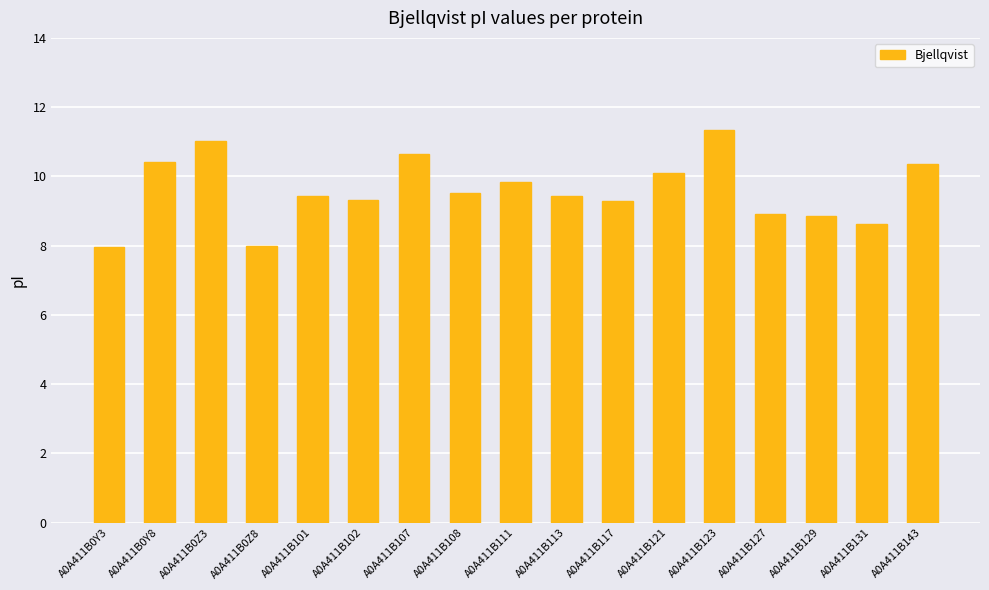

What is the average value?

9.6